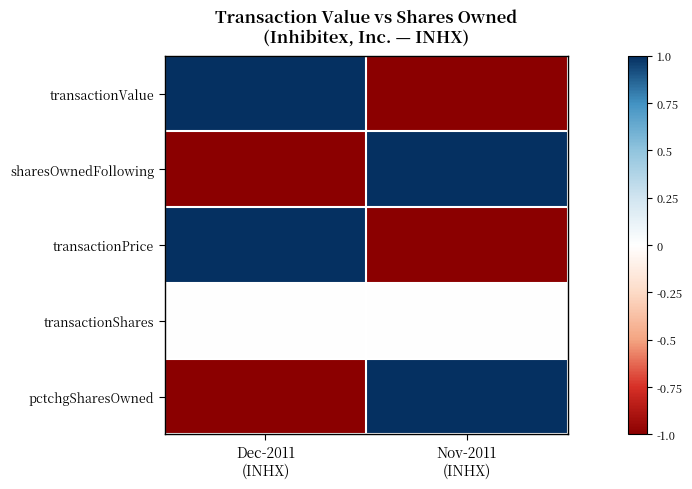

Reading left to right, list all the values displayed in this chart.

transactionValue: Dec-2011
(INHX)=1	Nov-2011
(INHX)=-1
sharesOwnedFollowing: Dec-2011
(INHX)=-1	Nov-2011
(INHX)=1
transactionPrice: Dec-2011
(INHX)=1	Nov-2011
(INHX)=-1
transactionShares: Dec-2011
(INHX)=0	Nov-2011
(INHX)=0
pctchgSharesOwned: Dec-2011
(INHX)=-1	Nov-2011
(INHX)=1